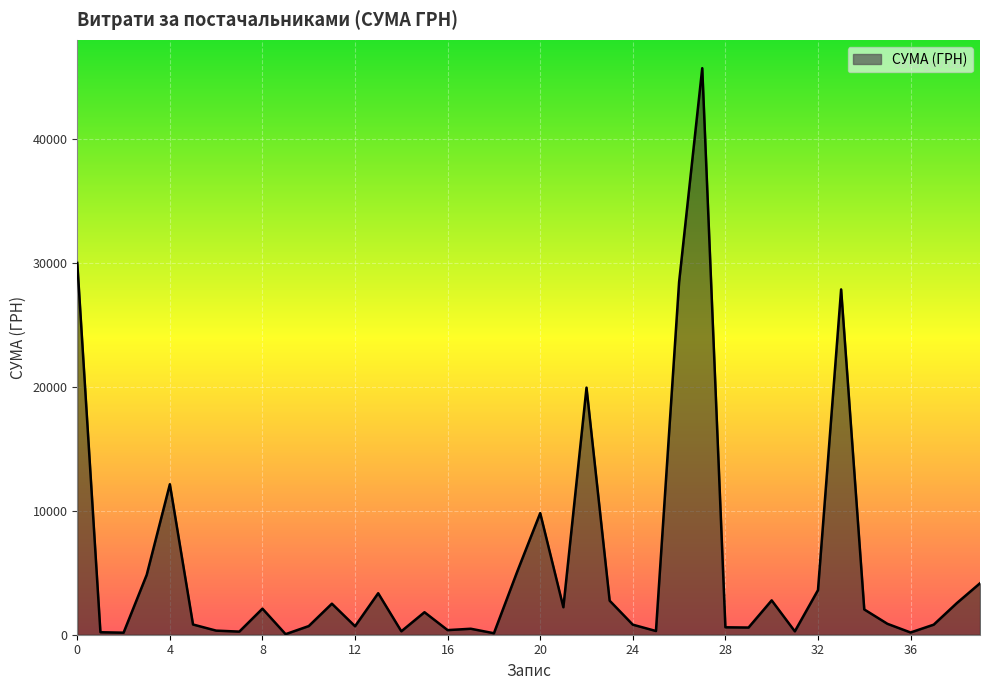

What is the smallest value displayed?

44.5